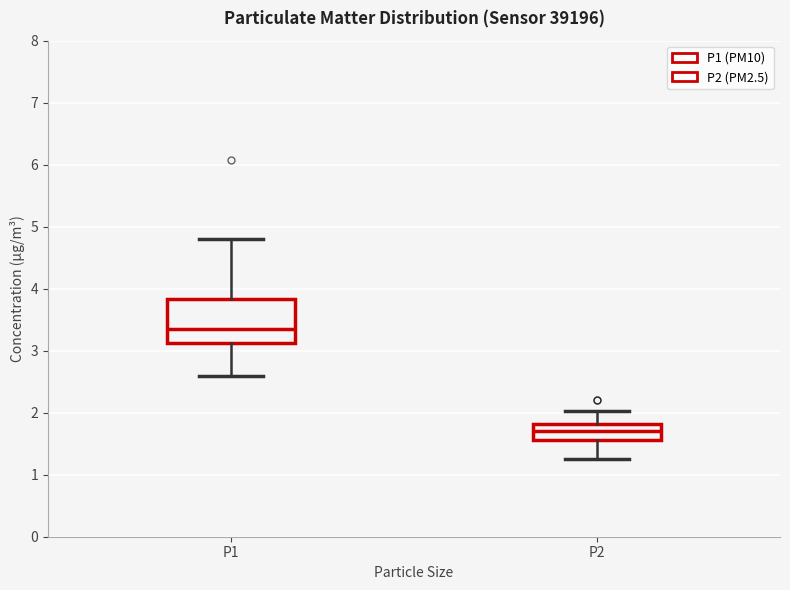

Which box is the tallest, from its lower edge to its upper edge?

P1